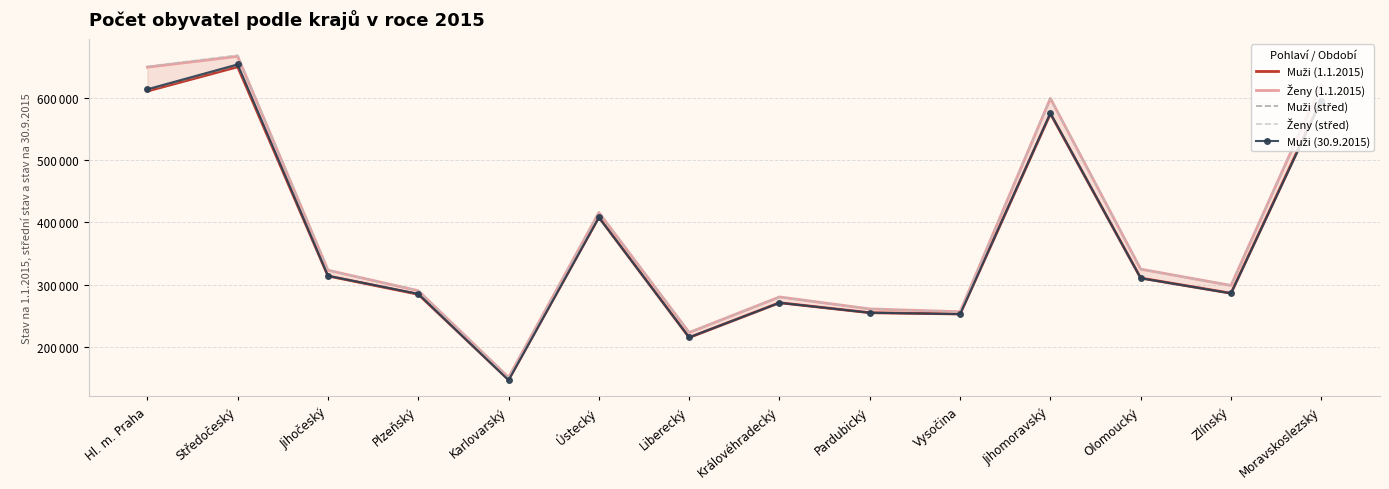

What is the average value of the Ženy (1.1.2015) series?

382953